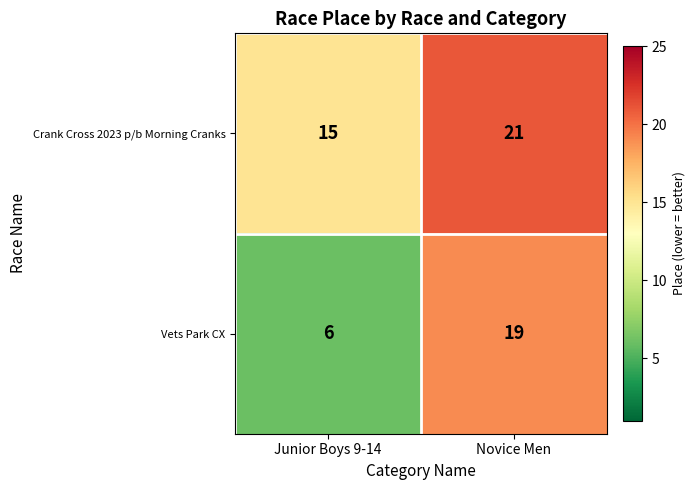

Reading right to left, transcribe all the data shown in this chart.

Crank Cross 2023 p/b Morning Cranks: Novice Men=21	Junior Boys 9-14=15
Vets Park CX: Novice Men=19	Junior Boys 9-14=6